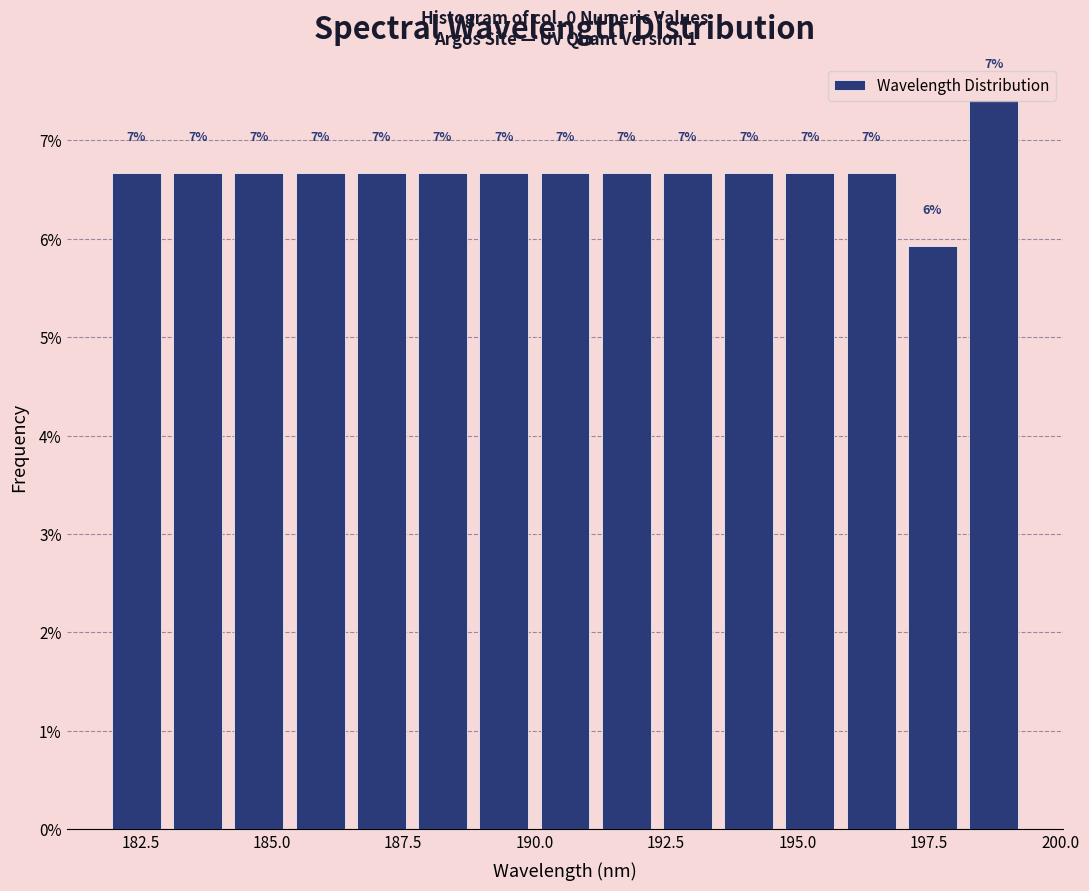

Read against the x-axis, roughly where is the centre of the tallest bar?

198.5